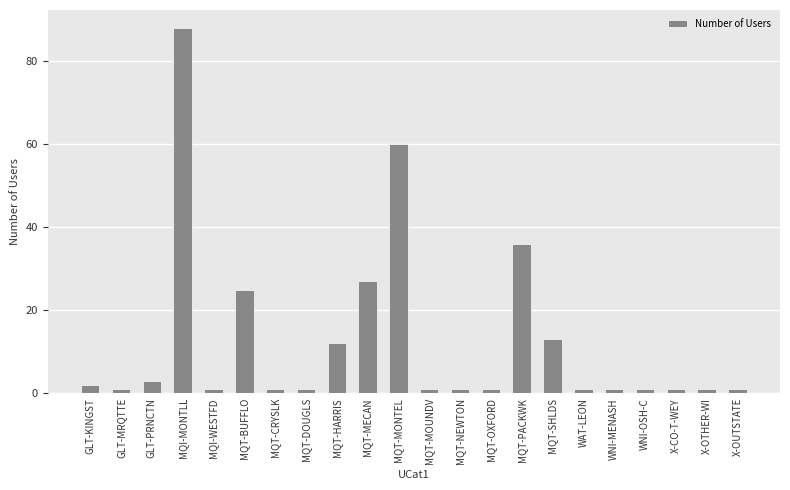

Approximately how many times larger is the value at MQT-PACKWK compared to MQT-SHLDS?

2.8